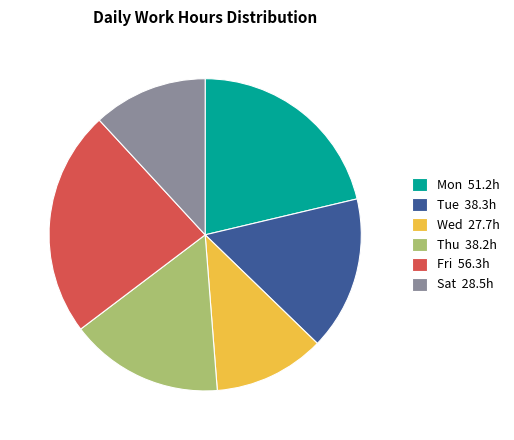

How many segments does this pie chart have?

6